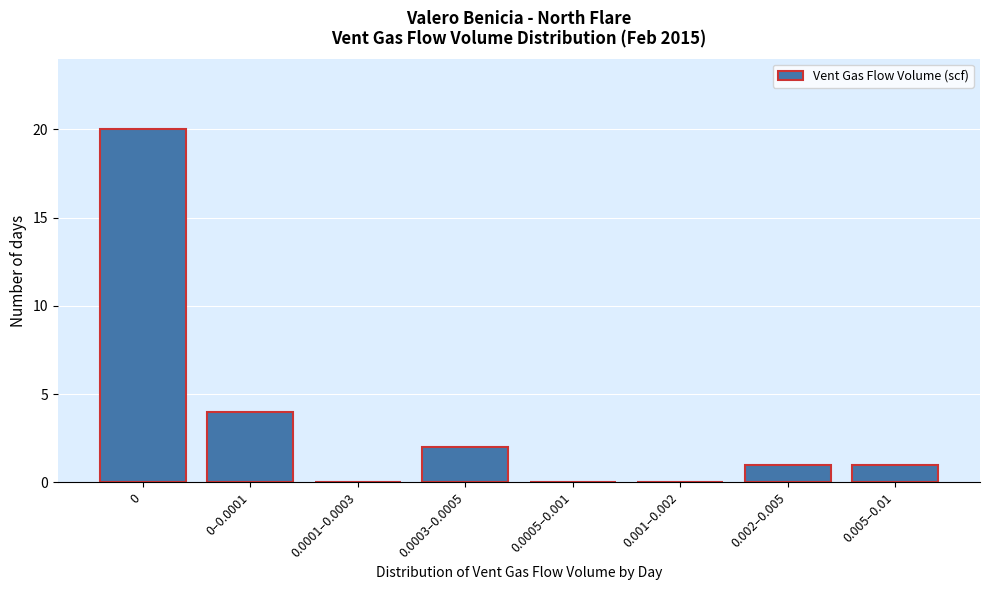

Reading left to right, list all the values displayed in this chart.

0=20	0–0.0001=4	0.0001–0.0003=0	0.0003–0.0005=2	0.0005–0.001=0	0.001–0.002=0	0.002–0.005=1	0.005–0.01=1